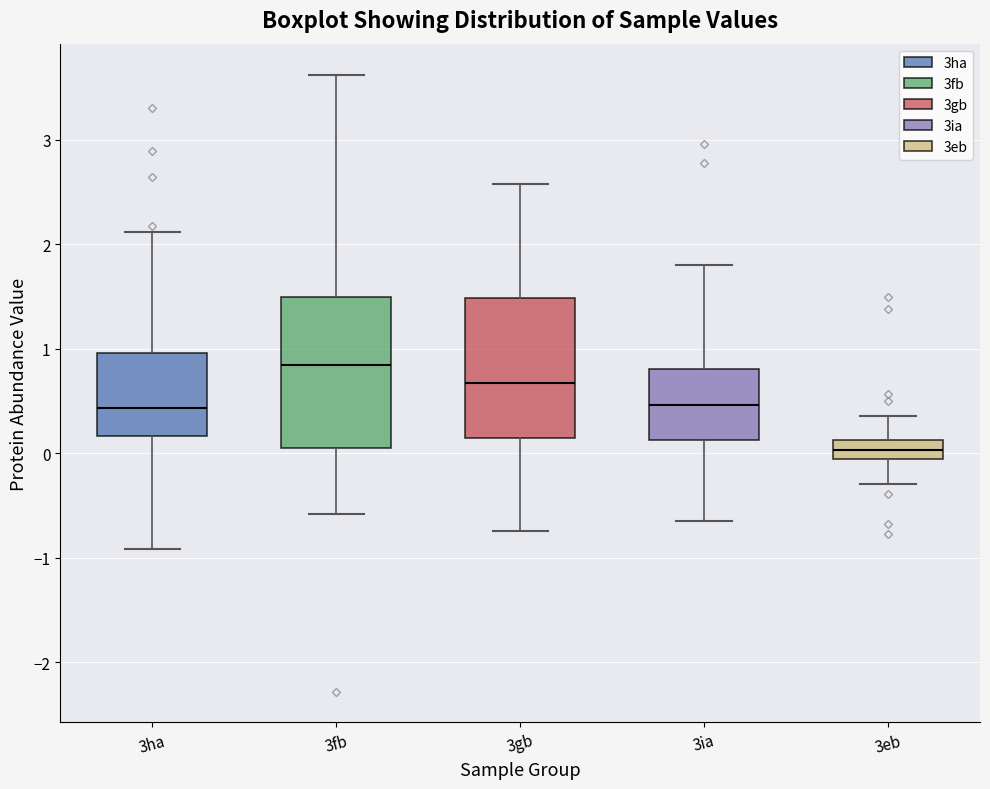

Which box has the highest median line?

3fb